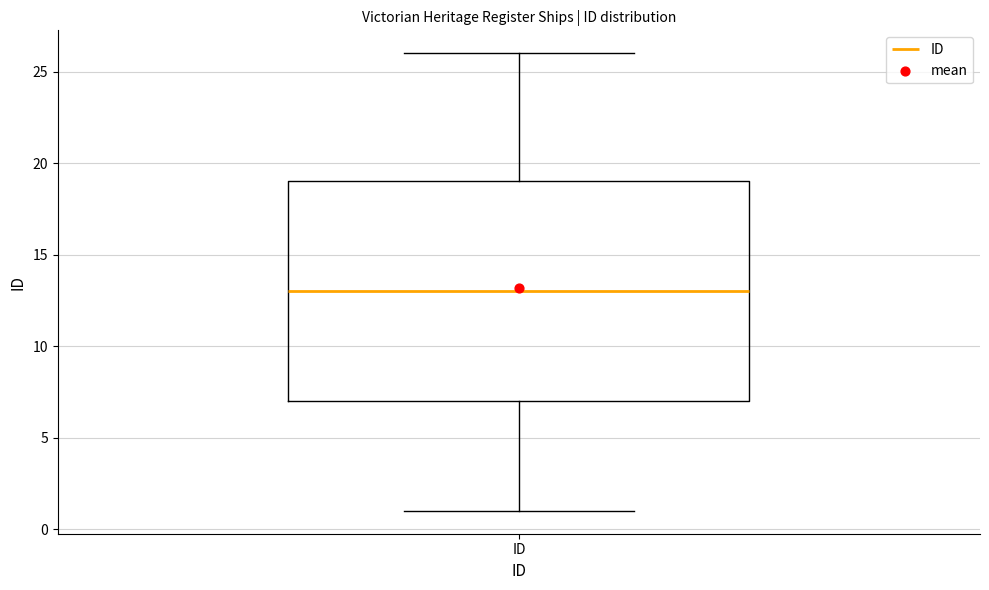

Read this box plot against the y-axis: the position of the median line, the range covered by the box, and the ends of both whiskers. The values are not printed on the chart, so give them approximately, as read against the axis.

median 13, box 7 to 19, whiskers 1 to 26